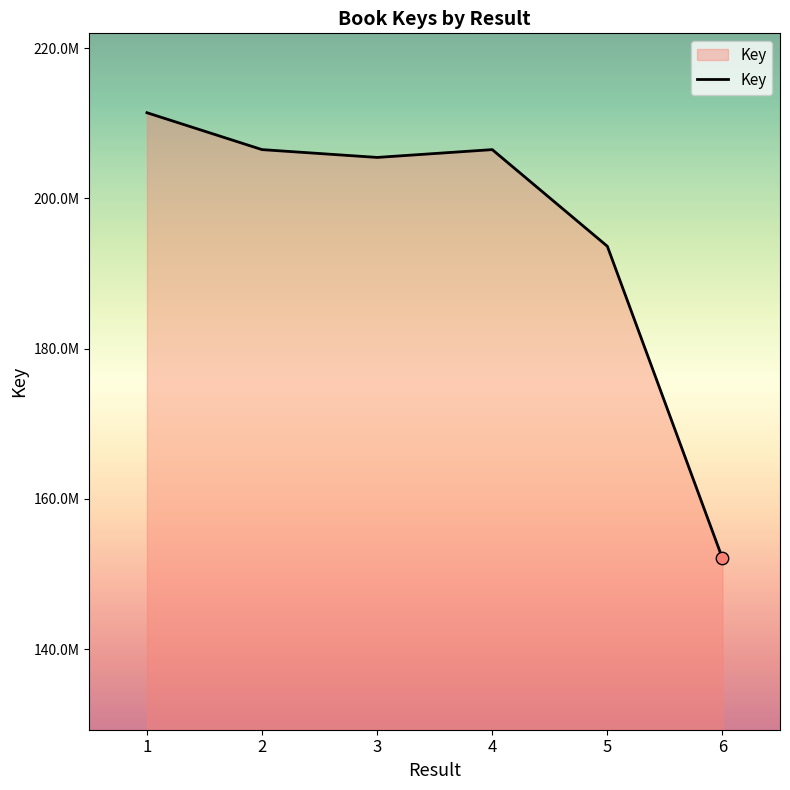

Which has a higher value, 4 or 2?

4